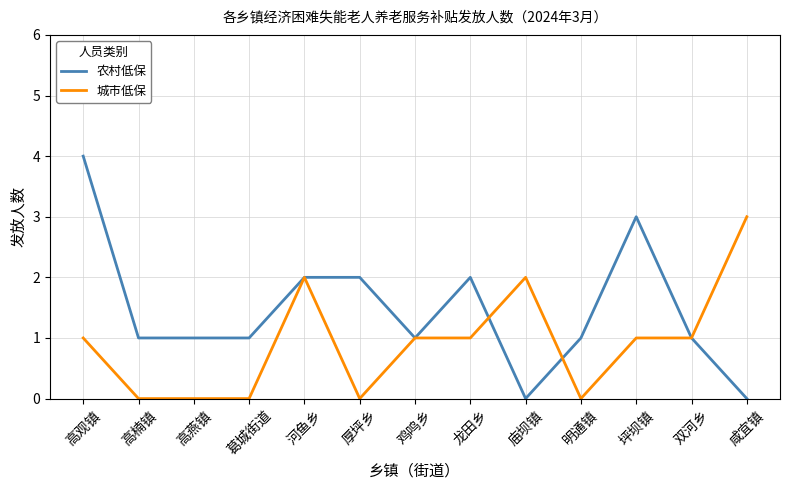

Which series changed the most between 高楠镇 and 厚坪乡?

农村低保